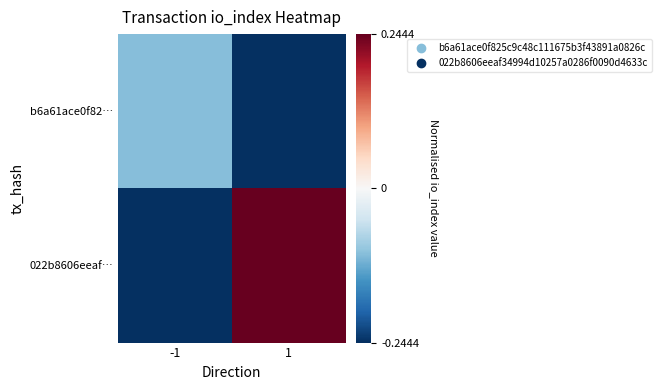

Reading right to left, transcribe all the data shown in this chart.

b6a61ace0f82…: 1=-0.2	-1=-0.1
022b8606eeaf…: 1=0.2	-1=-0.2